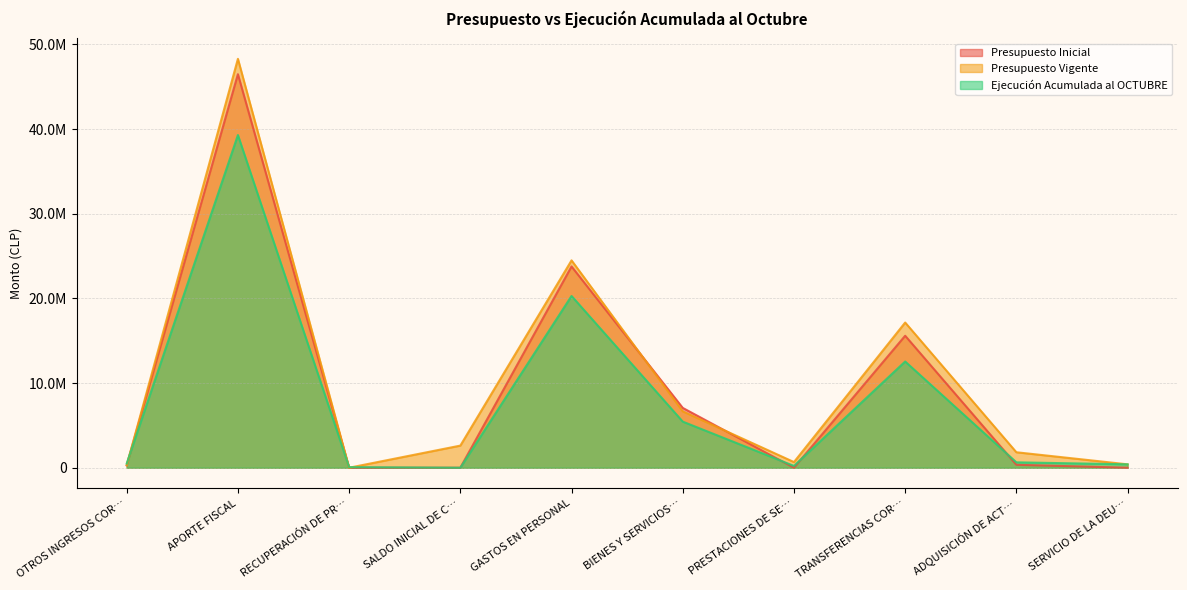

What is the sum of the Ejecución Acumulada al OCTUBRE values at ADQUISICIÓN DE ACT… and PRESTACIONES DE SE…?

850668